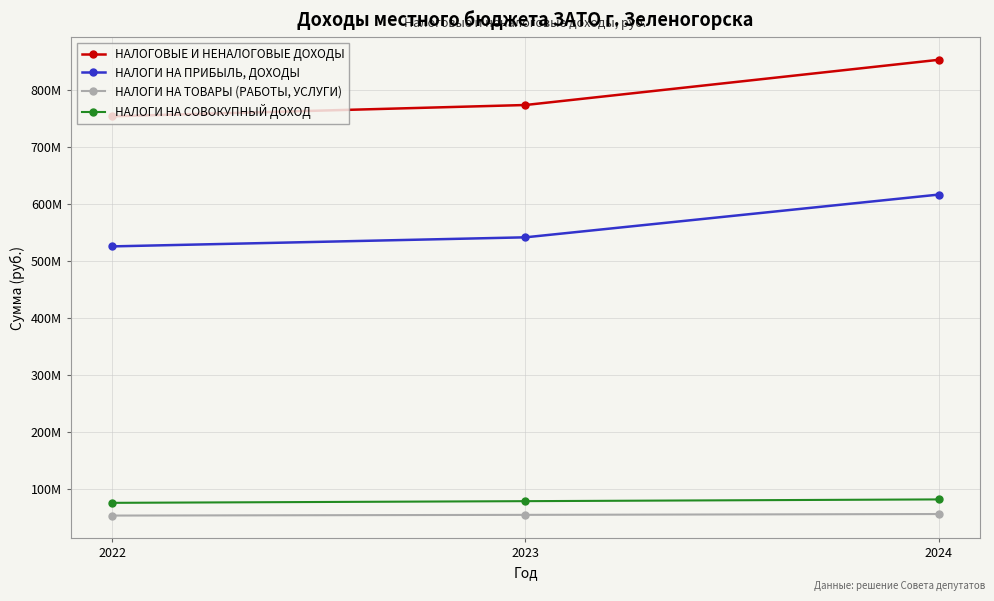

Does the chart have visible grid lines?

Yes